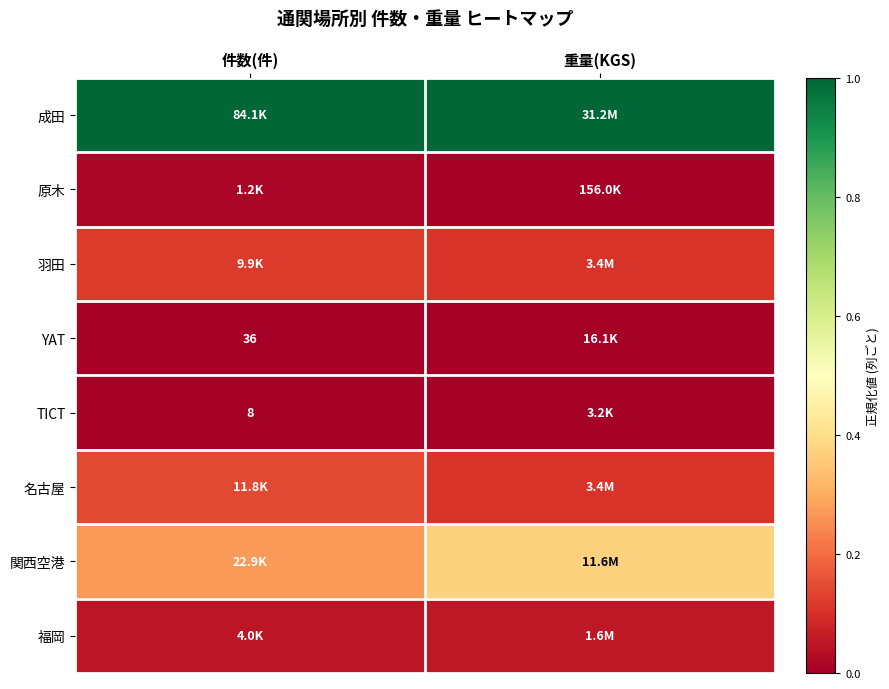

At which category does the chart reach its peak across all series?

件数(件)